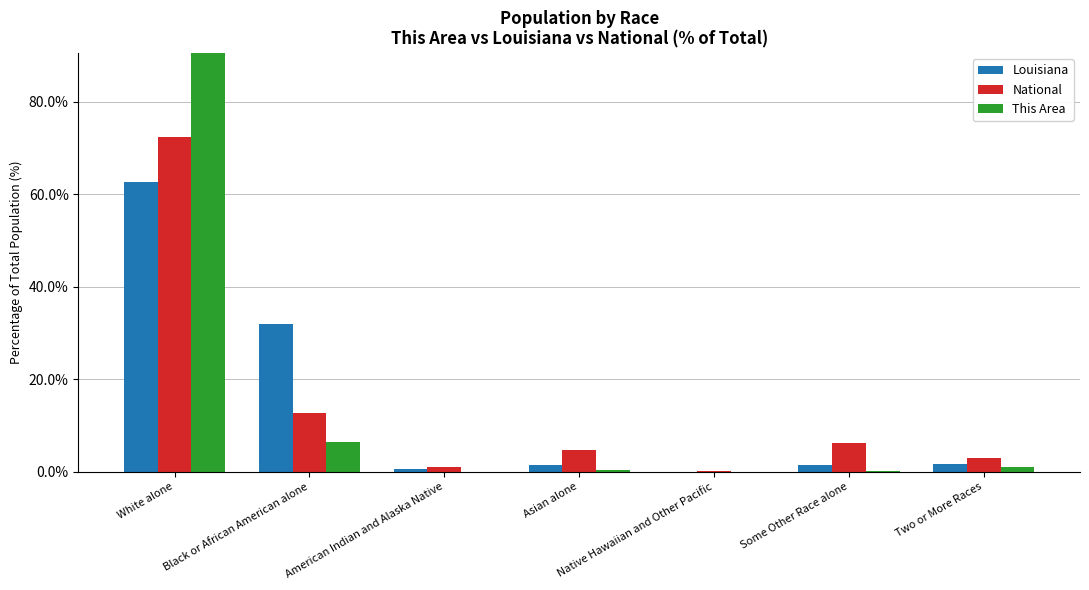

Is it true that This Area equals 0.0 at Native Hawaiian and Other Pacific?

True